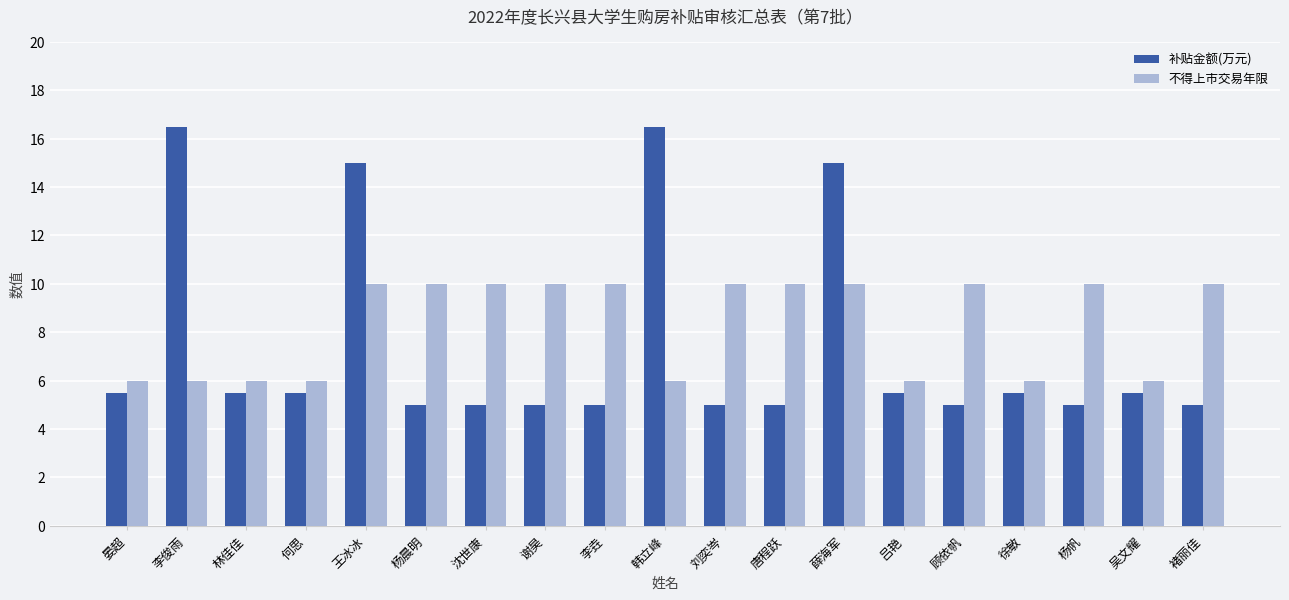

What position from the left is 薛海军?

13